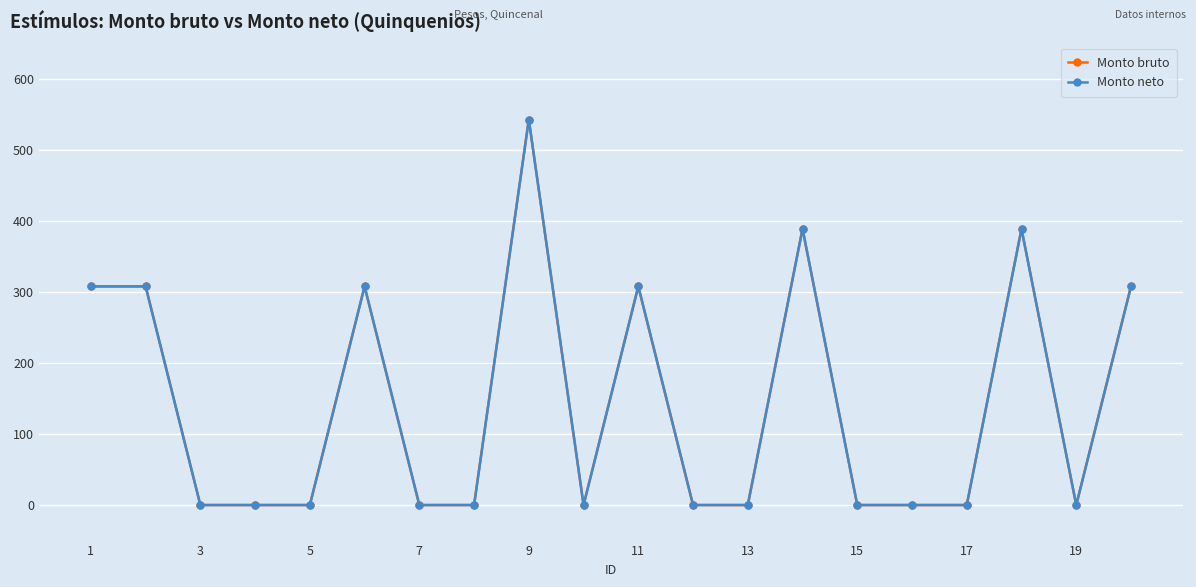

Where is Monto bruto nearest to the value 271?

1